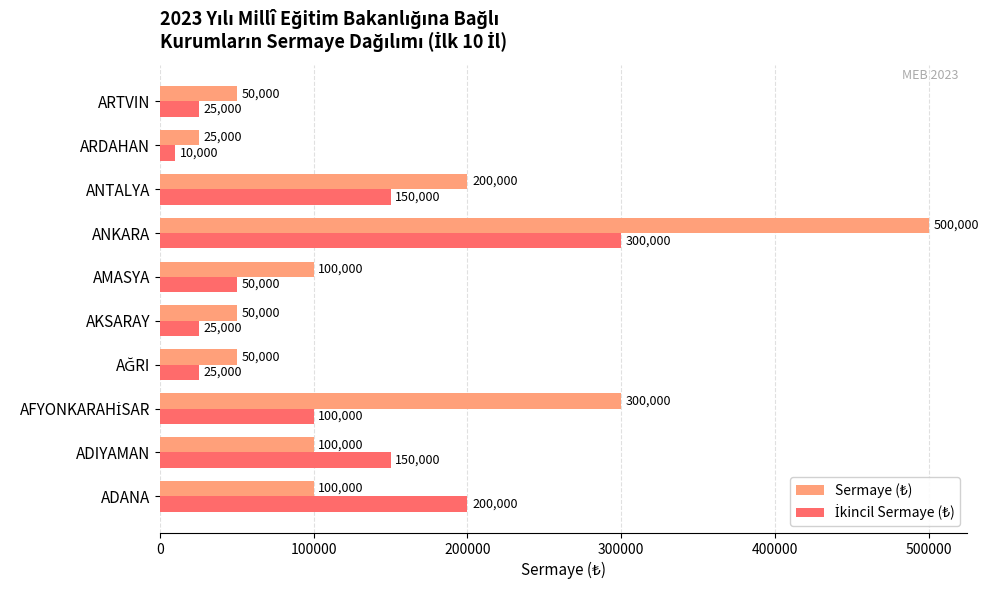

At how many categories does at least one series exceed 143095?

5